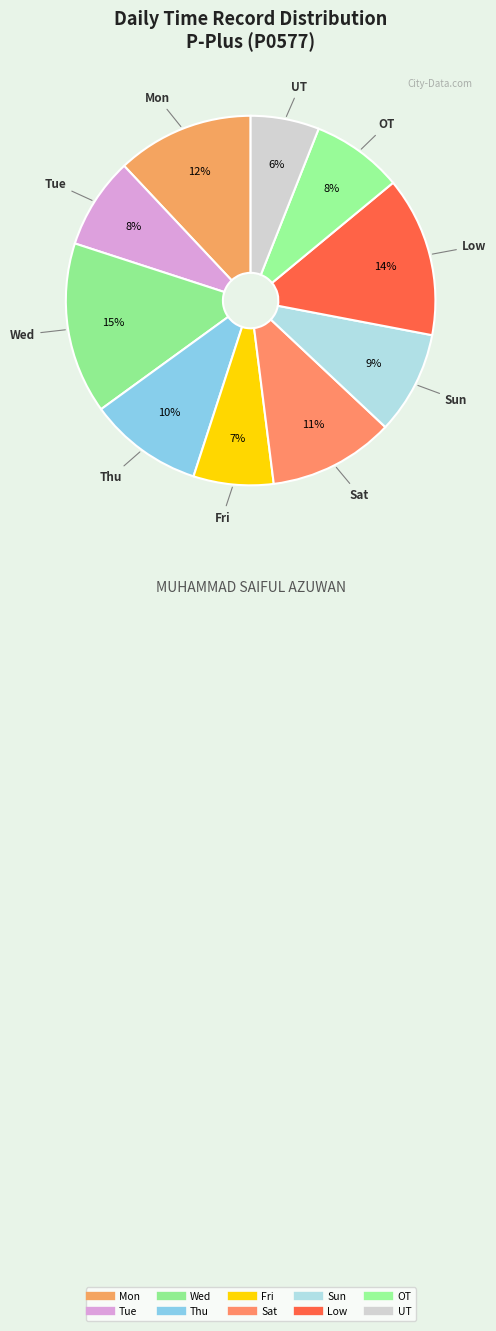

Is it true that UT is 6% of the pie?

True